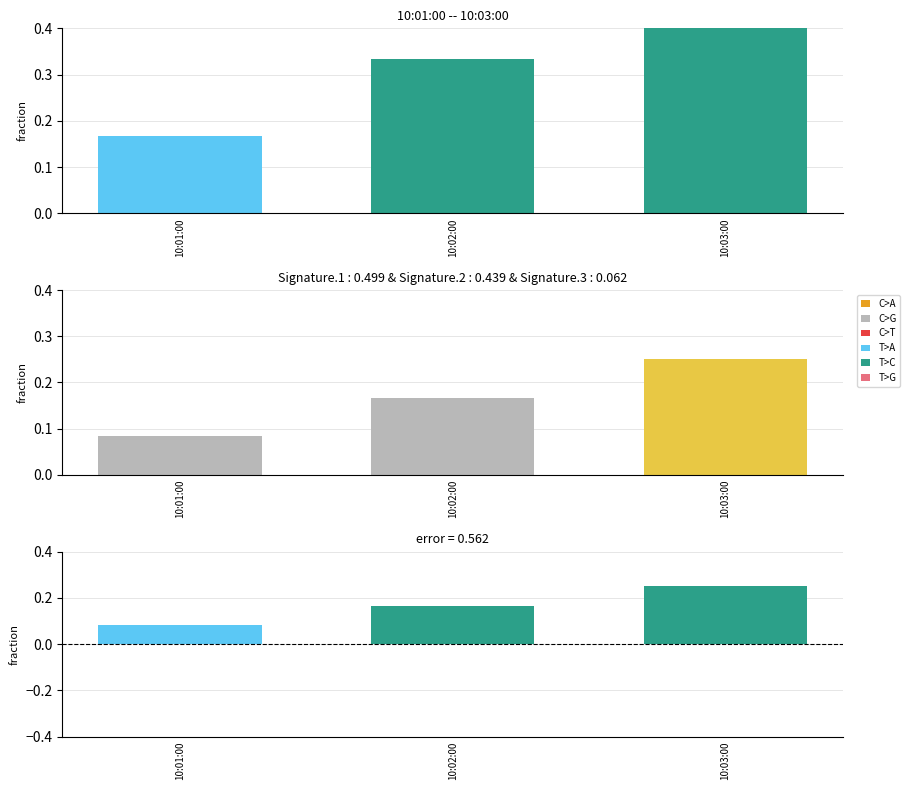

Is the value of bib (weighted) at 10:02:00 greater than the value of bib at 10:01:00?

No